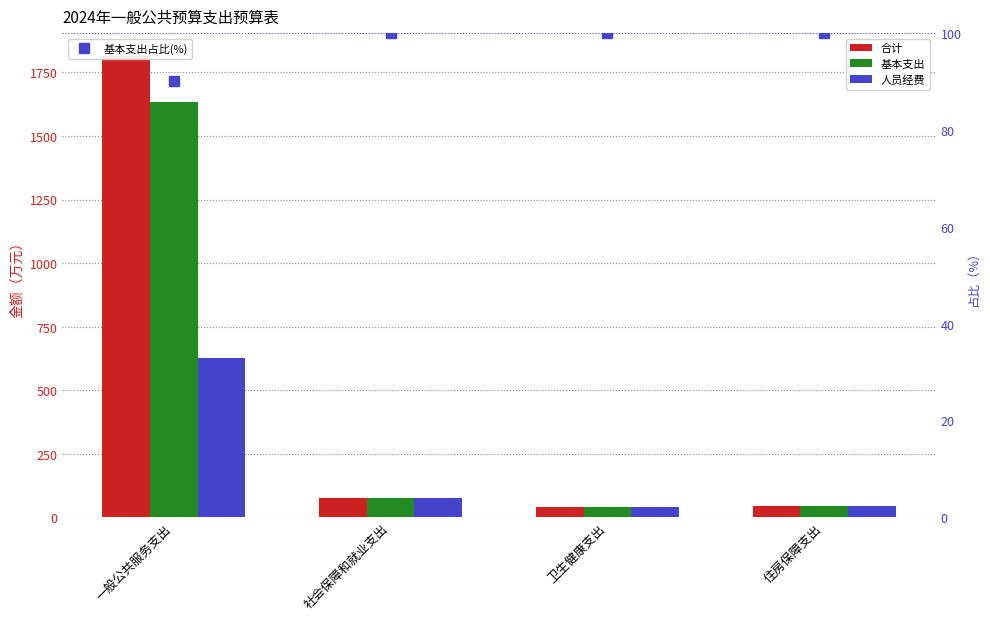

What is the lowest value of the 人员经费 series?

40.7